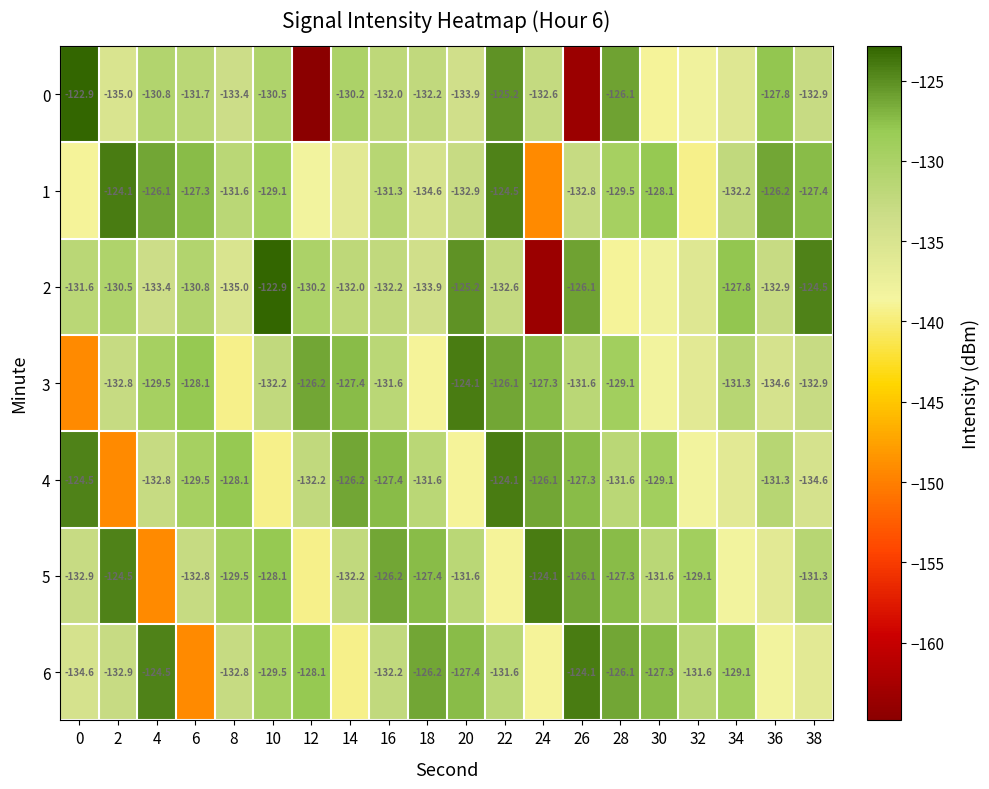

What is the difference between the 1 values at 0 and 8?

7.2